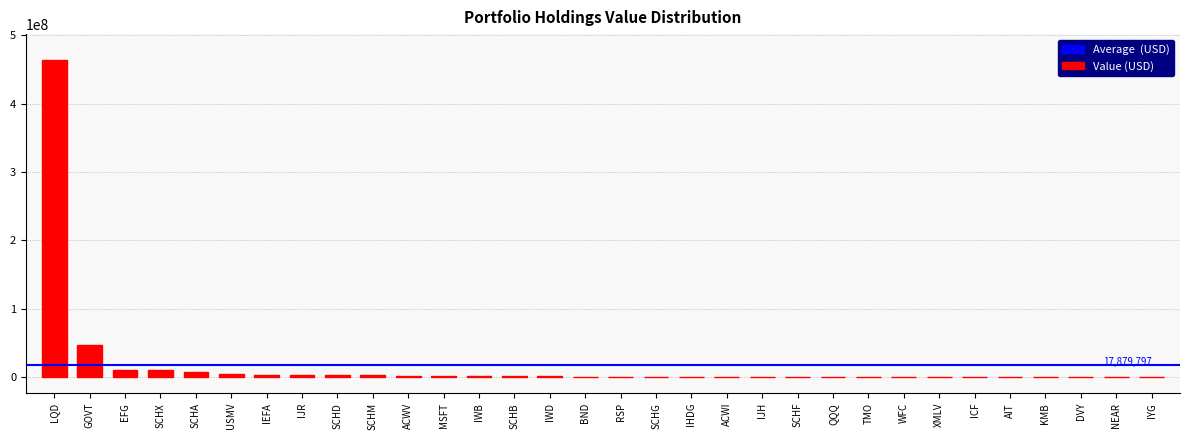

What is the maximum value shown in the chart?

464287242